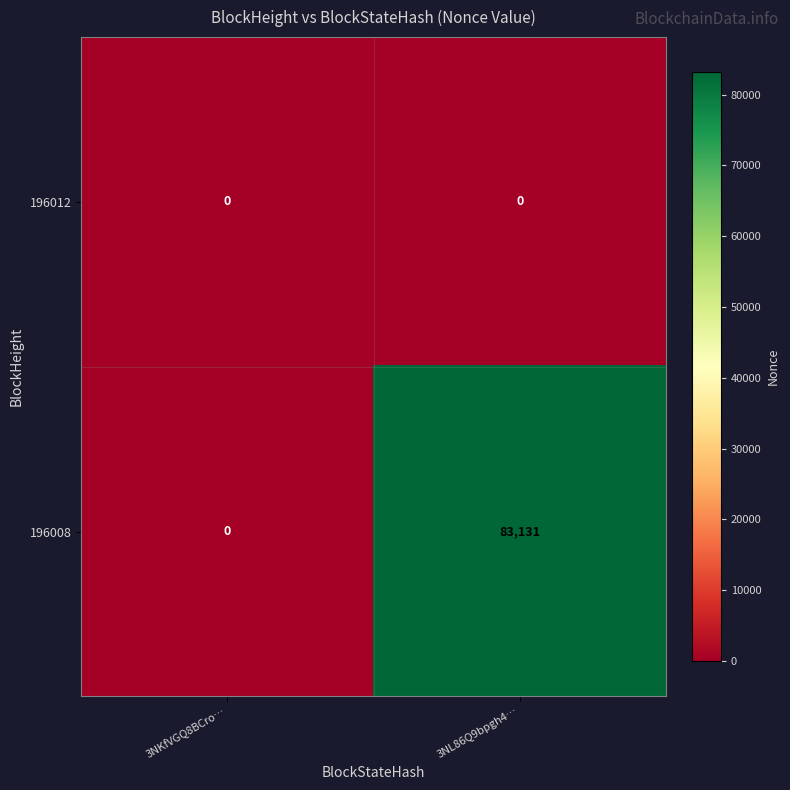

Reading right to left, extract all data points from this chart.

196012: 3NL86Q9bpgh4…=0	3NKfVGQ8BCro…=0
196008: 3NL86Q9bpgh4…=83131	3NKfVGQ8BCro…=0